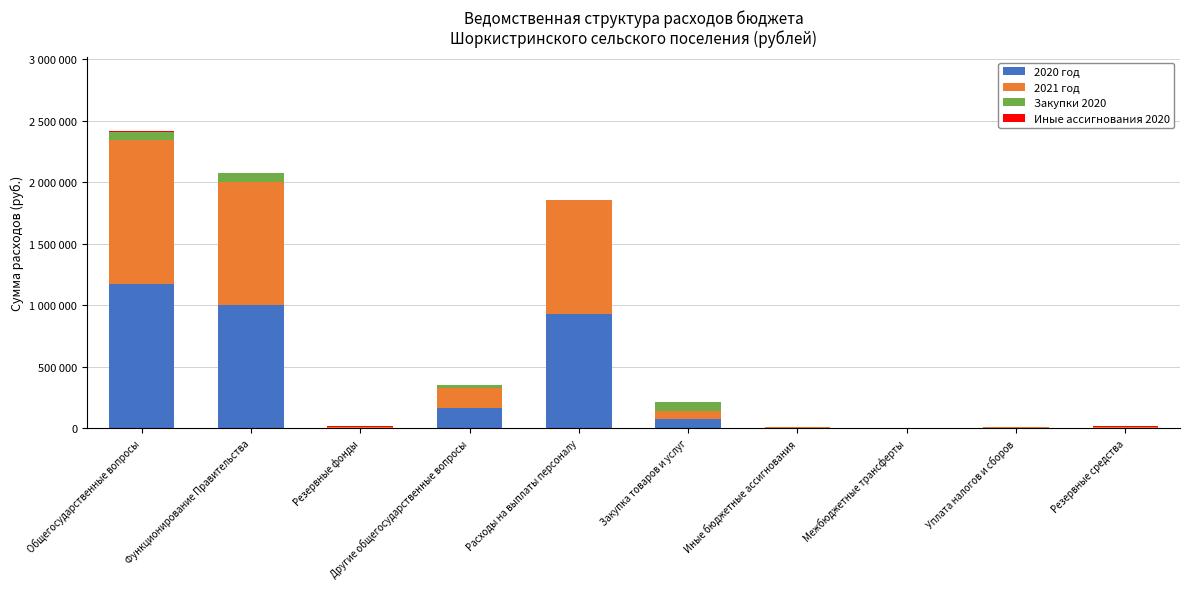

Are the bars horizontal?

No